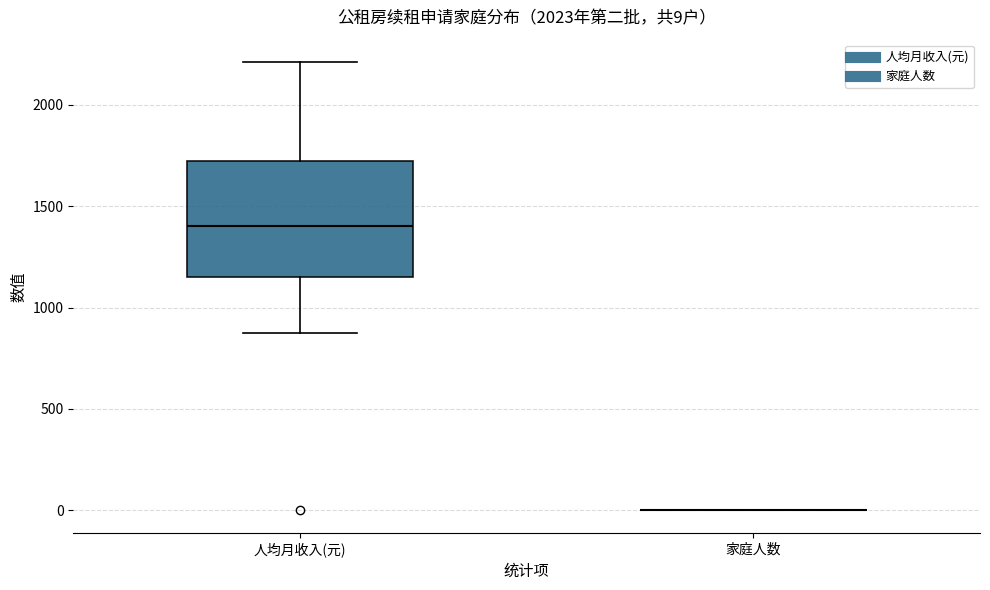

Which box is the tallest, from its lower edge to its upper edge?

人均月收入(元)